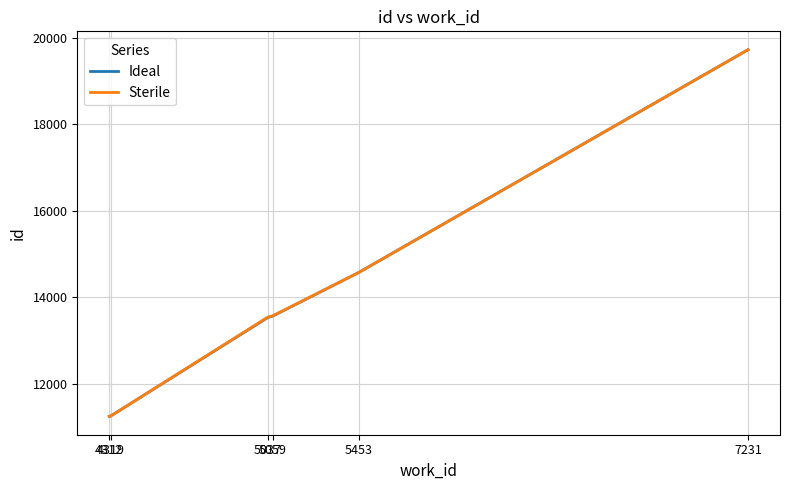

Which series has the widest spread of values?

Sterile